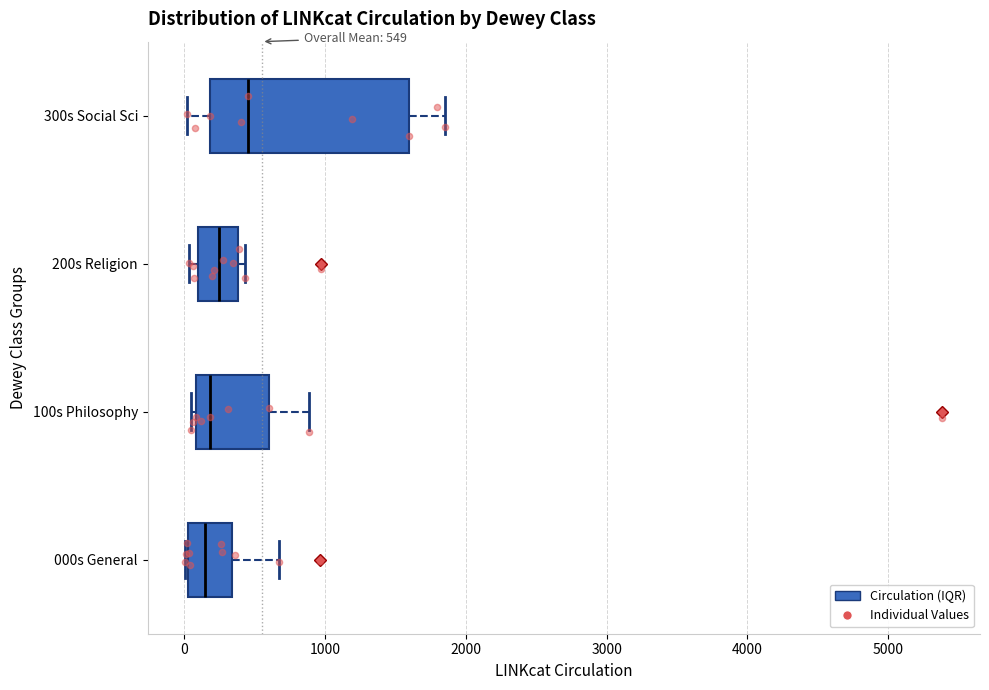

Which box is the widest, from its left edge to its right edge?

300s Social Sci